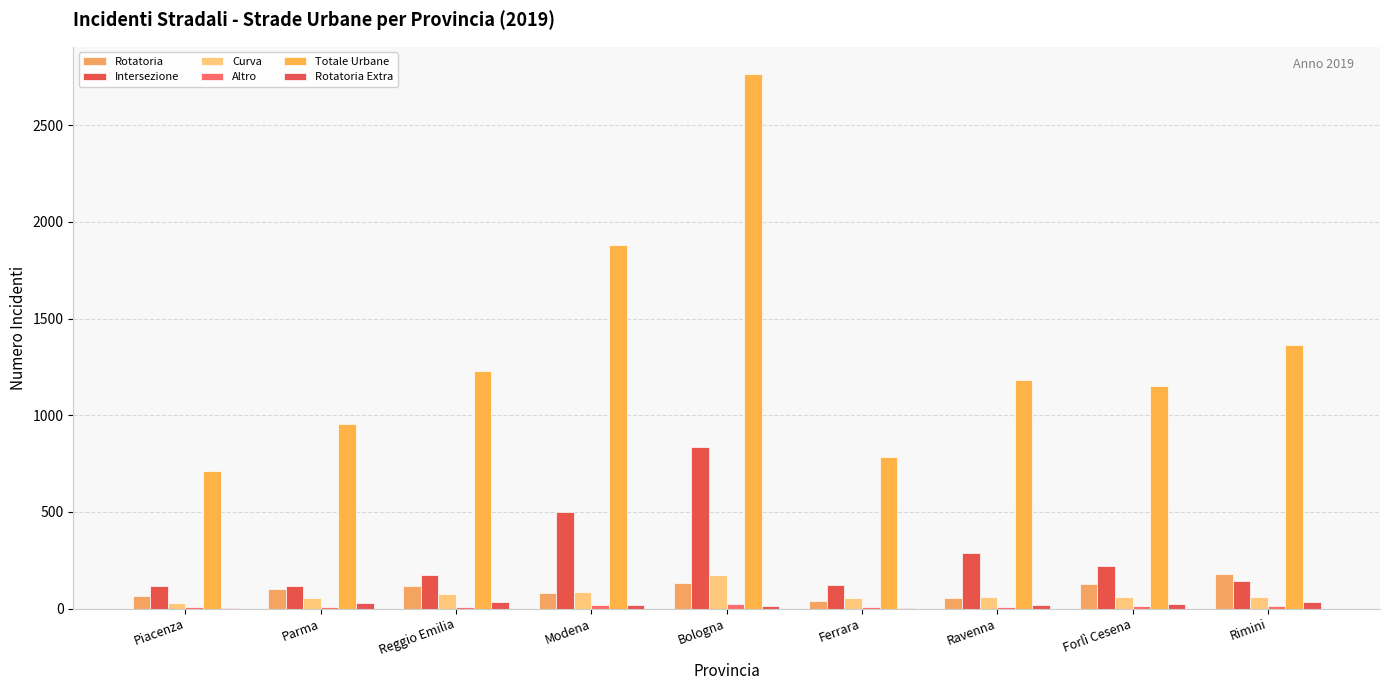

What is the difference between the second highest and minimum values in the Rotatoria Extra series?

30